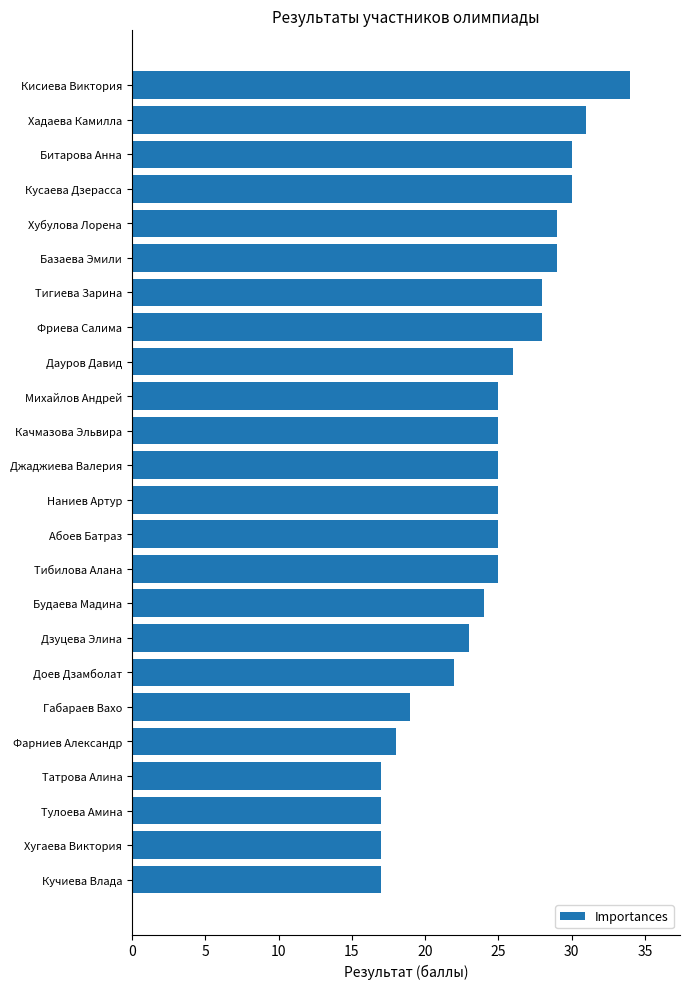

What is the difference between the maximum and minimum values?

17